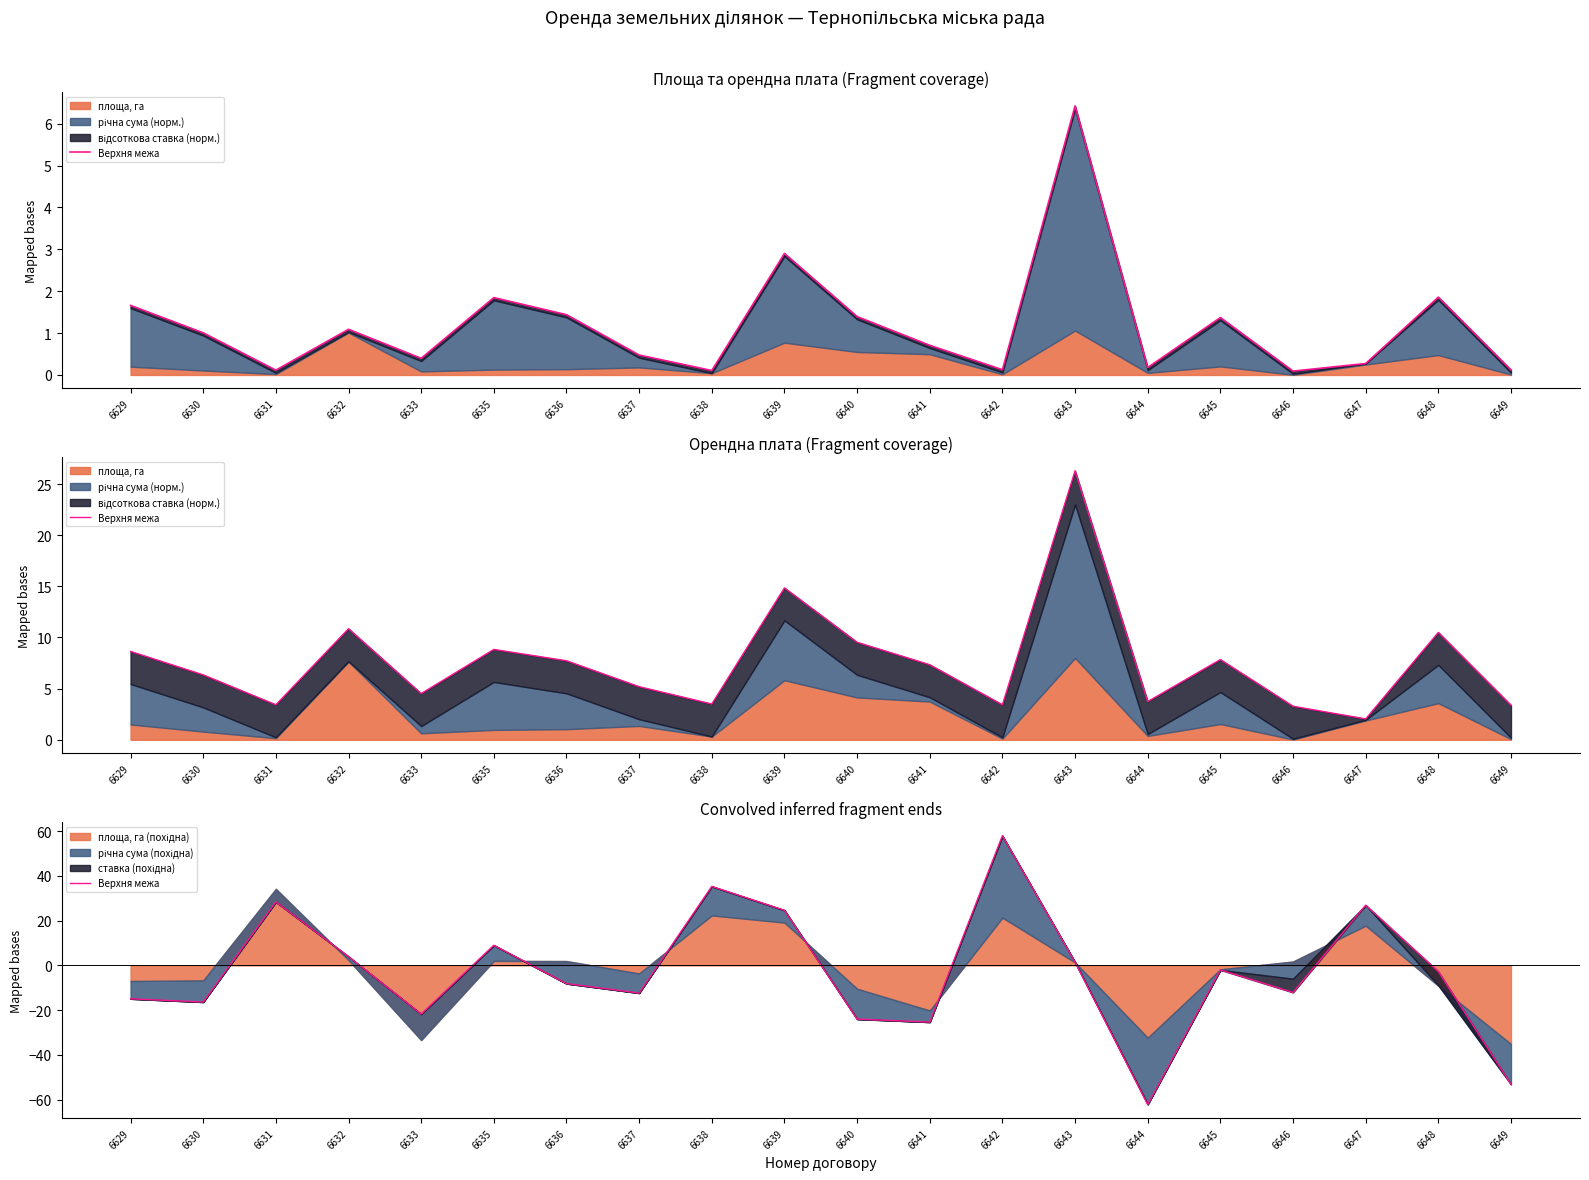

Which category has the lowest value across all series?

6644